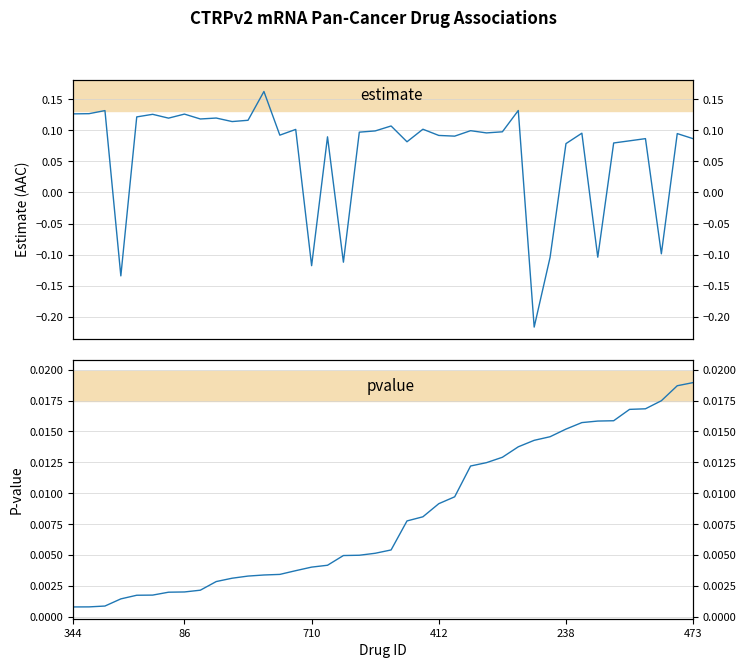

What is the label of the 5th point from the right?

35